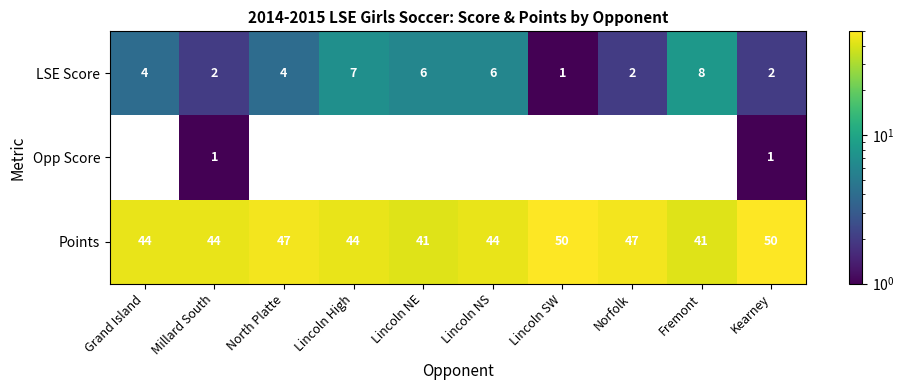

Count the Points values in the range 44 to 47.

6